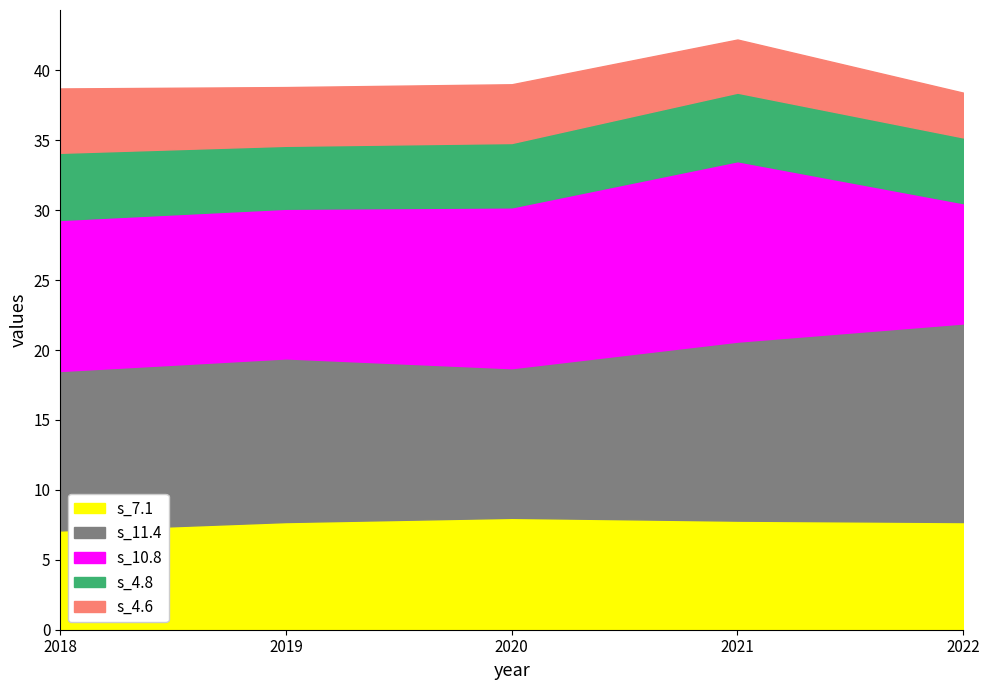

What is the lowest value of the s_11.4 series?

10.7